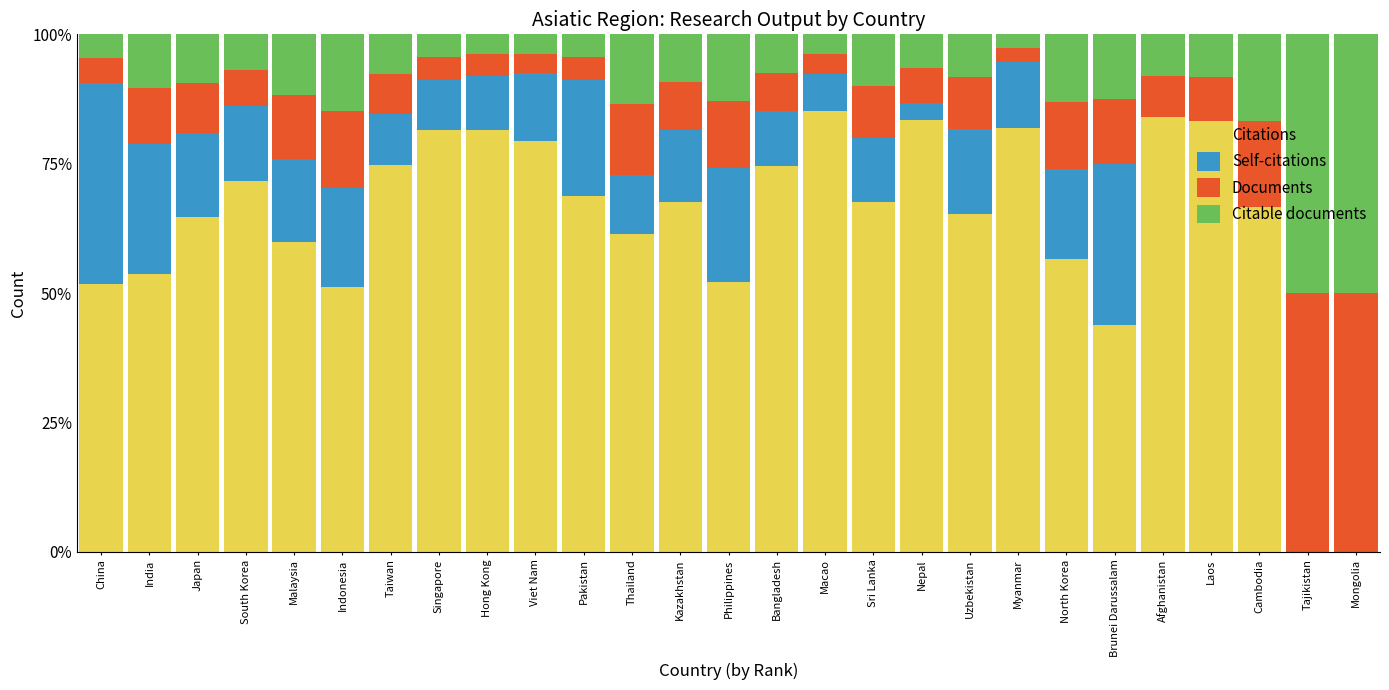

What is the total value across all series at Brunei Darussalam?

100.0